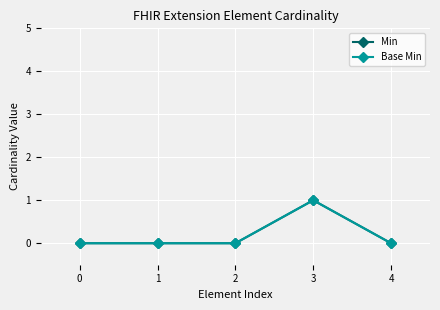

Between 1 and 4, which is larger?

1